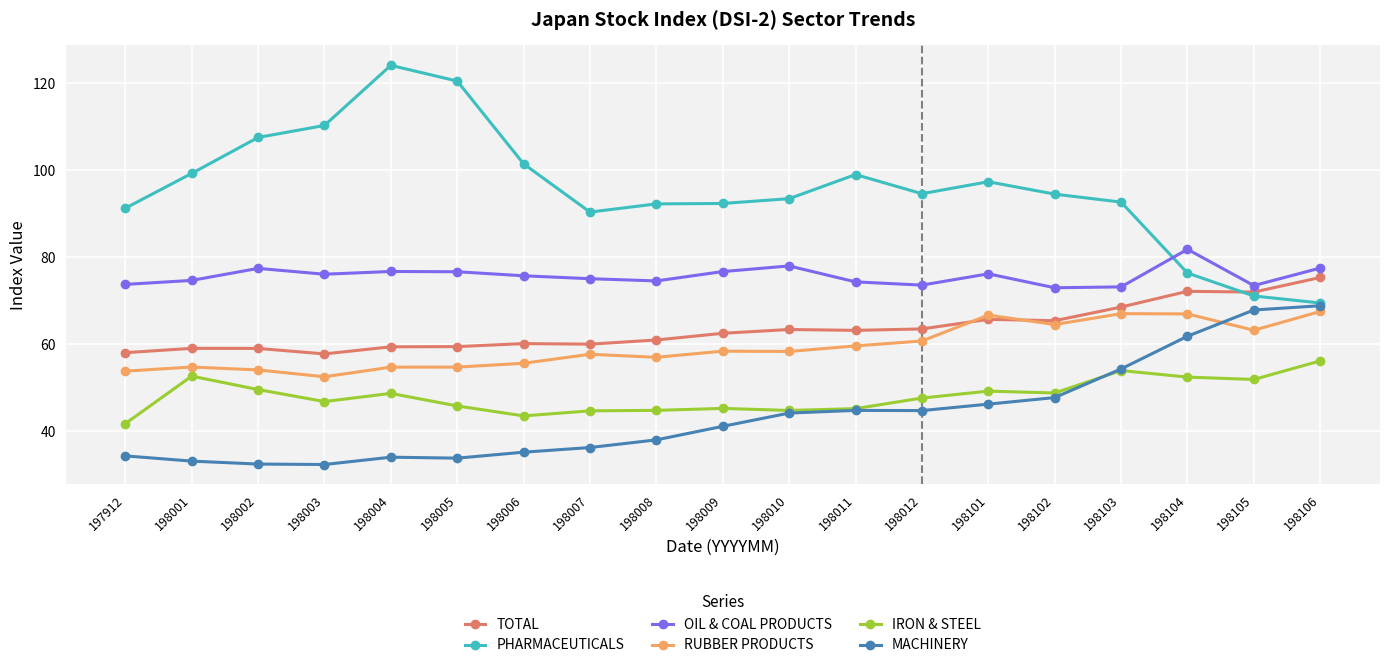

Between which two adjacent categories do PHARMACEUTICALS and OIL & COAL PRODUCTS first intersect?

198103 and 198104